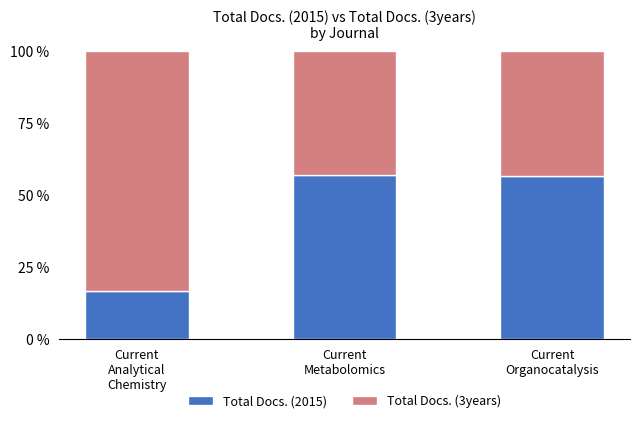

Reading right to left, transcribe the values for Total Docs. (2015).

56.7	57.1	16.7